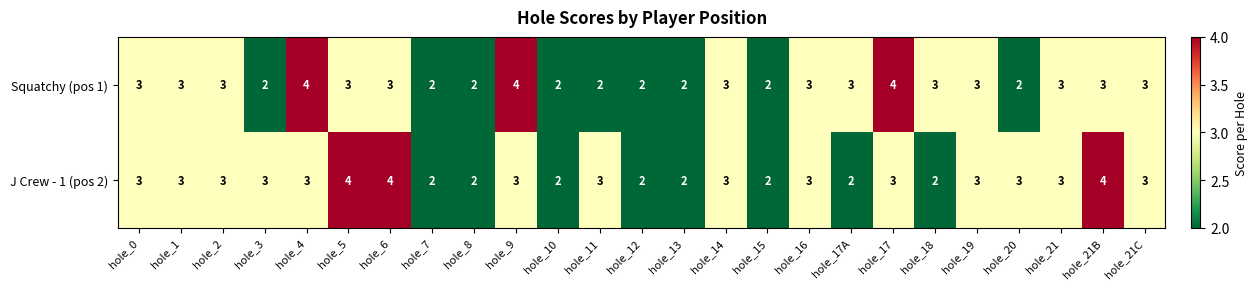

Rank the series at hole_21B from lowest to highest value.

Squatchy (pos 1), J Crew - 1 (pos 2)